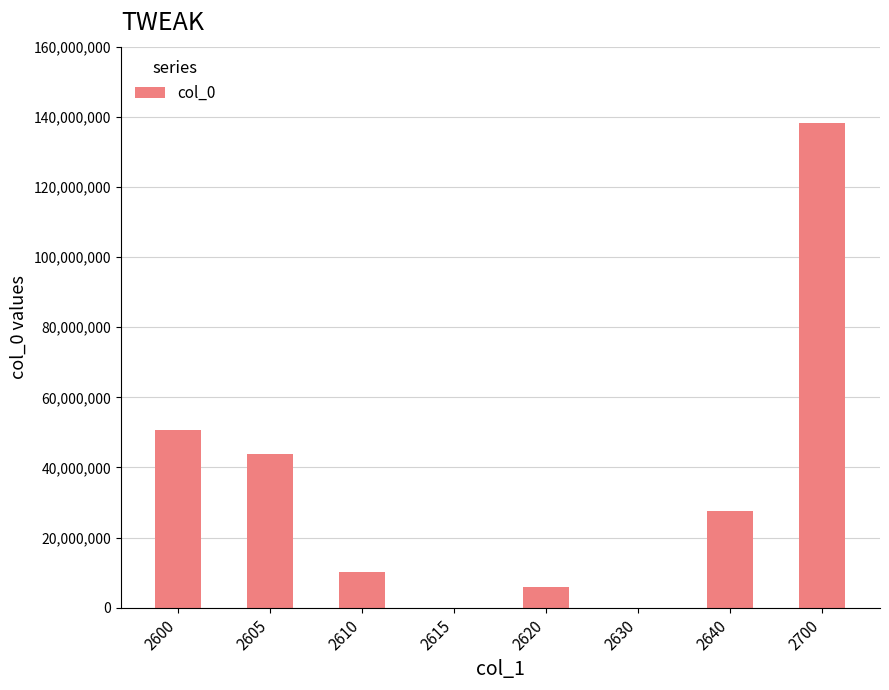

What is the greatest value displayed?

138320275